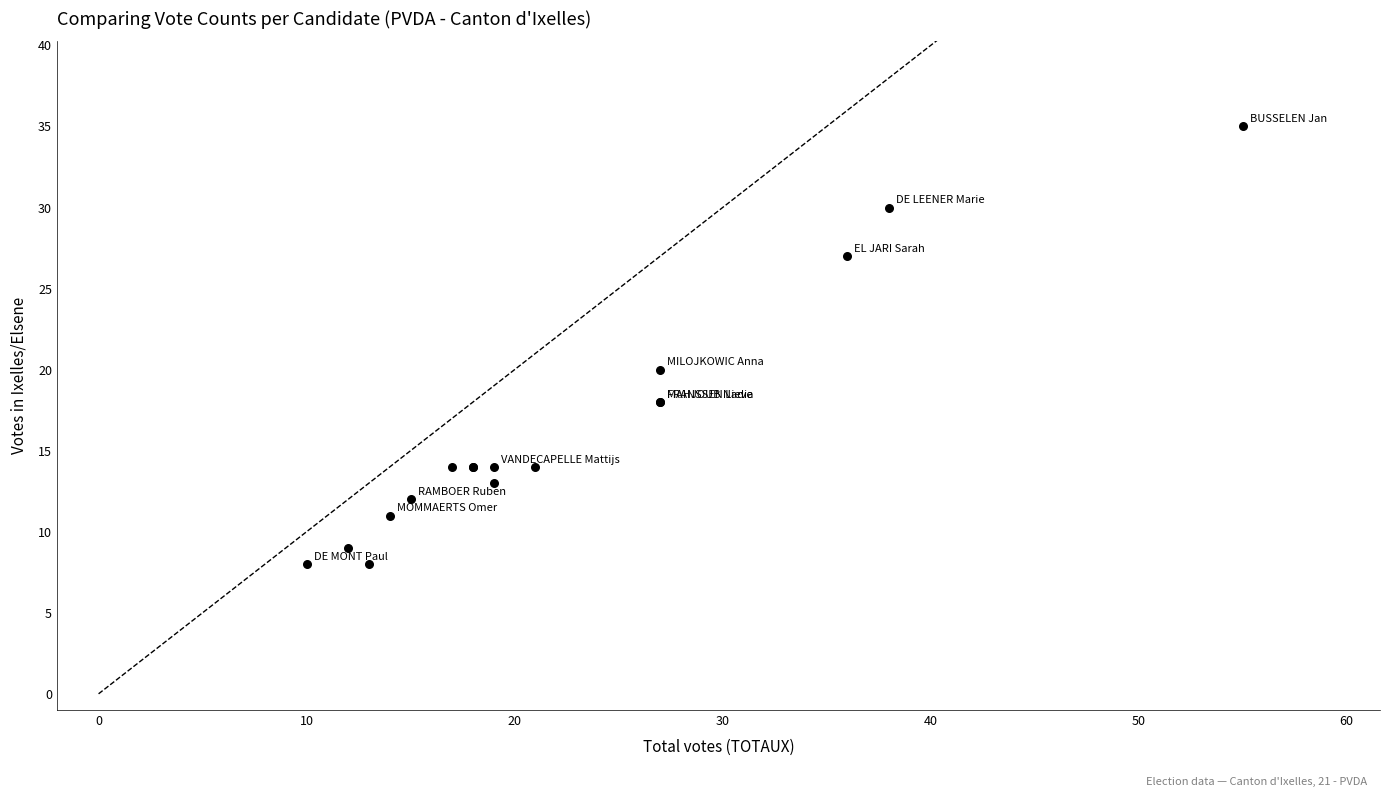

What Y value in the scatter plot is closest to 21?

20